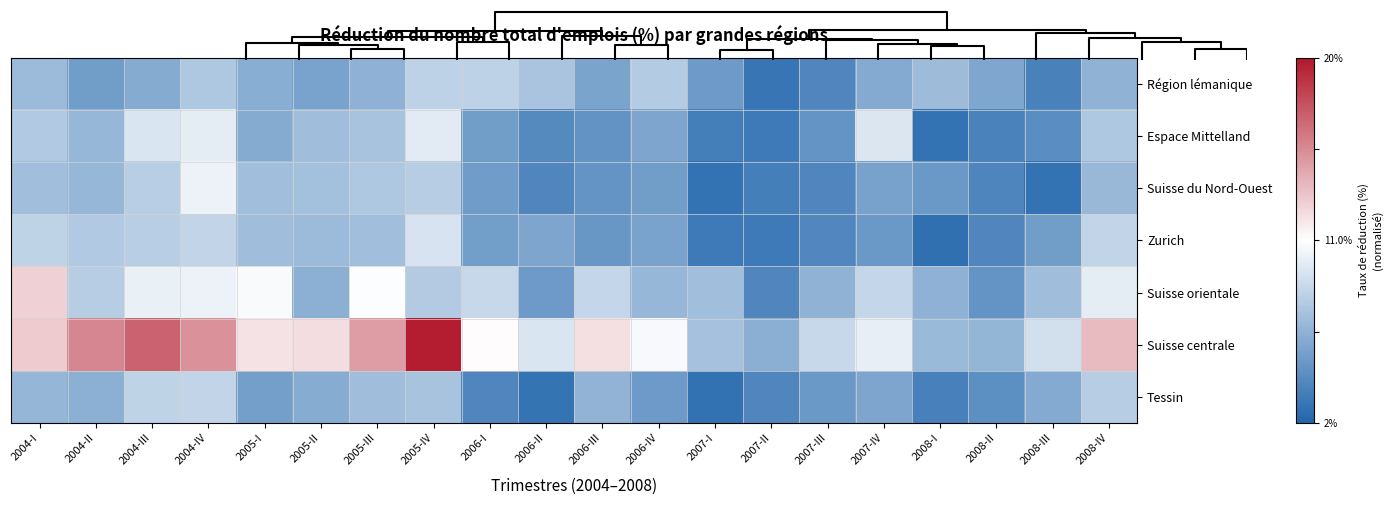

Between 2005-II and 2007-III, which series saw the biggest shift?

Suisse centrale